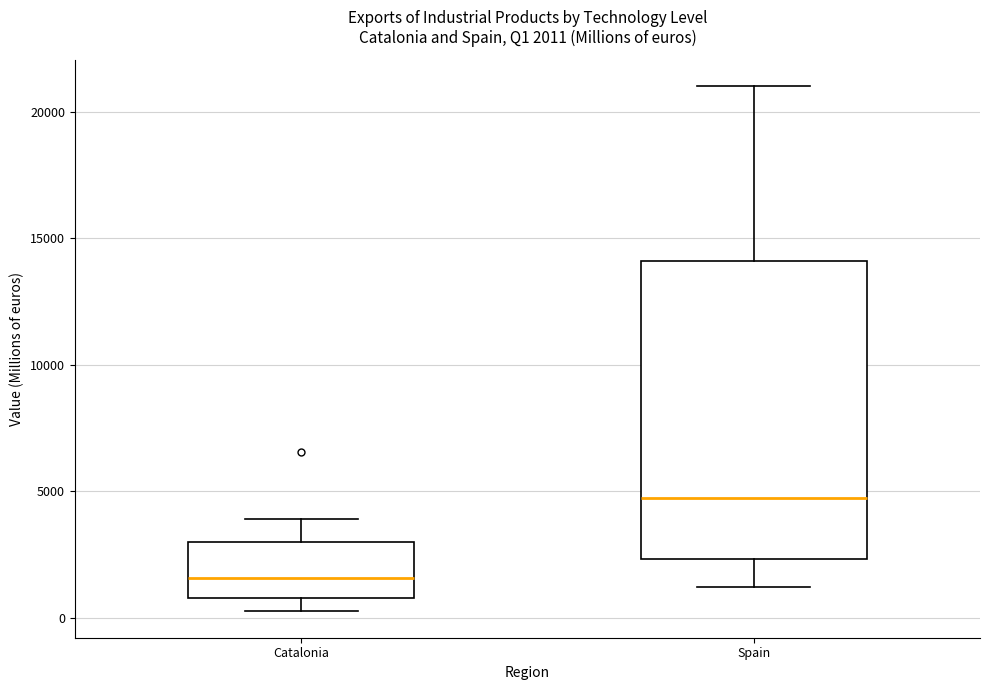

Which box has the lowest median line?

Catalonia